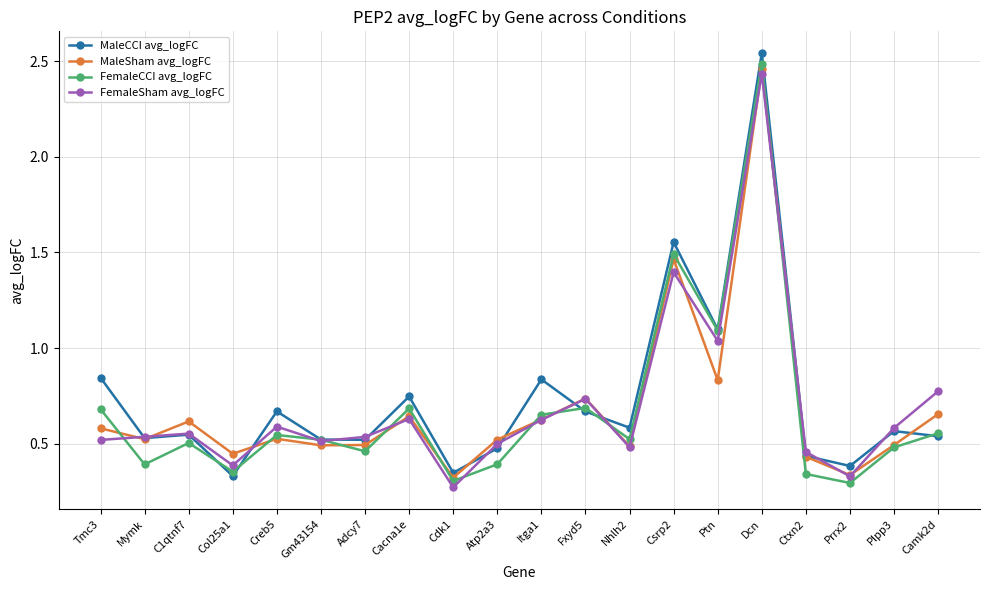

What is the label of the 12th point from the right?

Cdk1